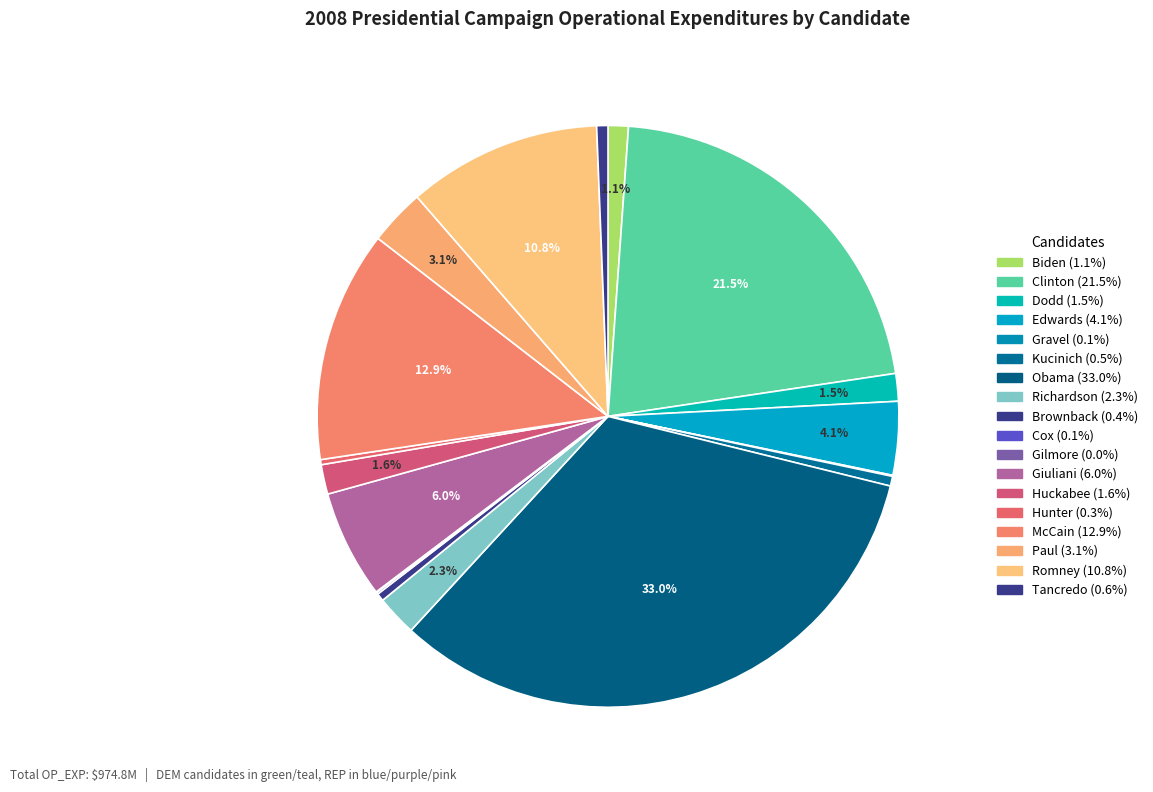

What is the largest slice in the pie chart?

Obama